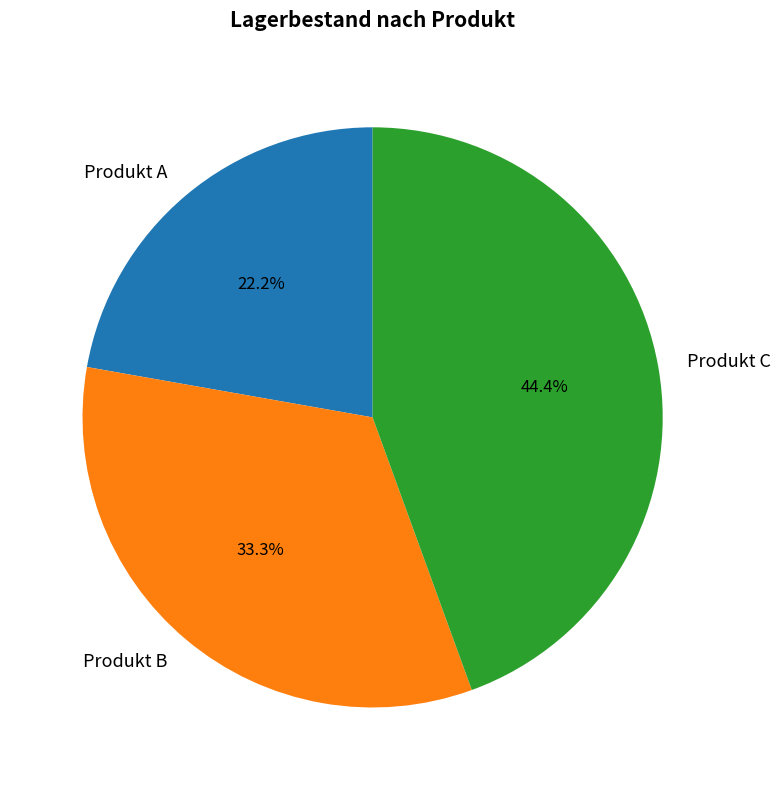

Which has a higher value, Produkt C or Produkt A?

Produkt C